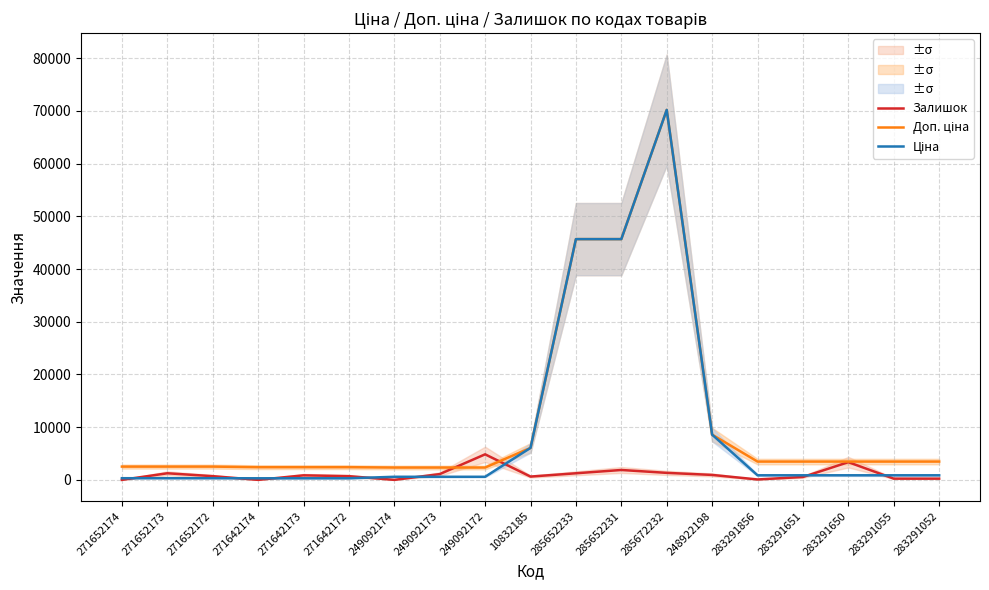

How many categories are shown in the chart?

19